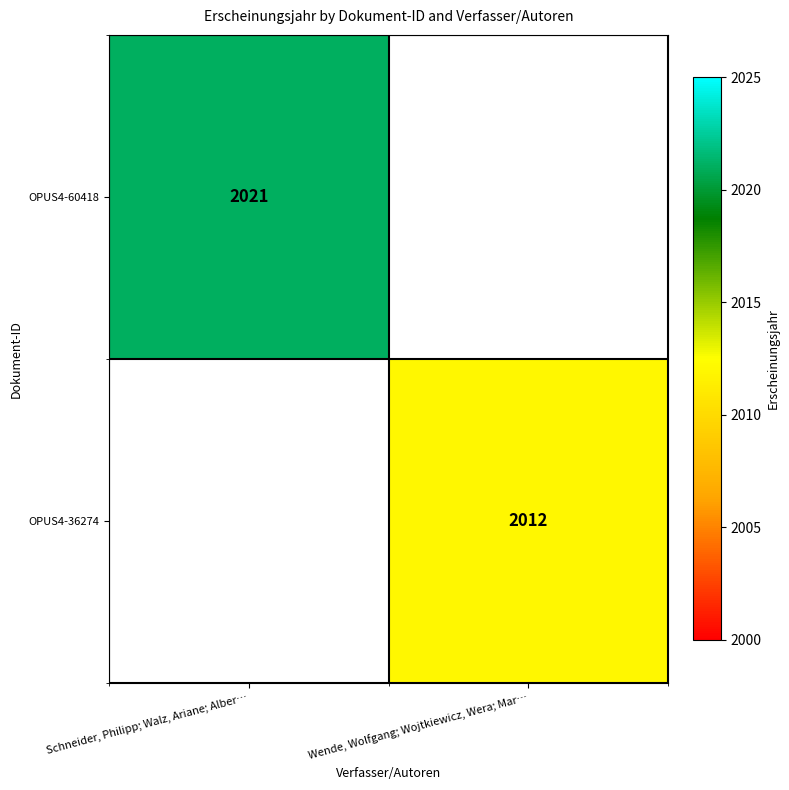

The value of OPUS4-36274 at Wende, Wolfgang; Wojtkiewicz, Wera; Mar… is 2012. True or false?

True